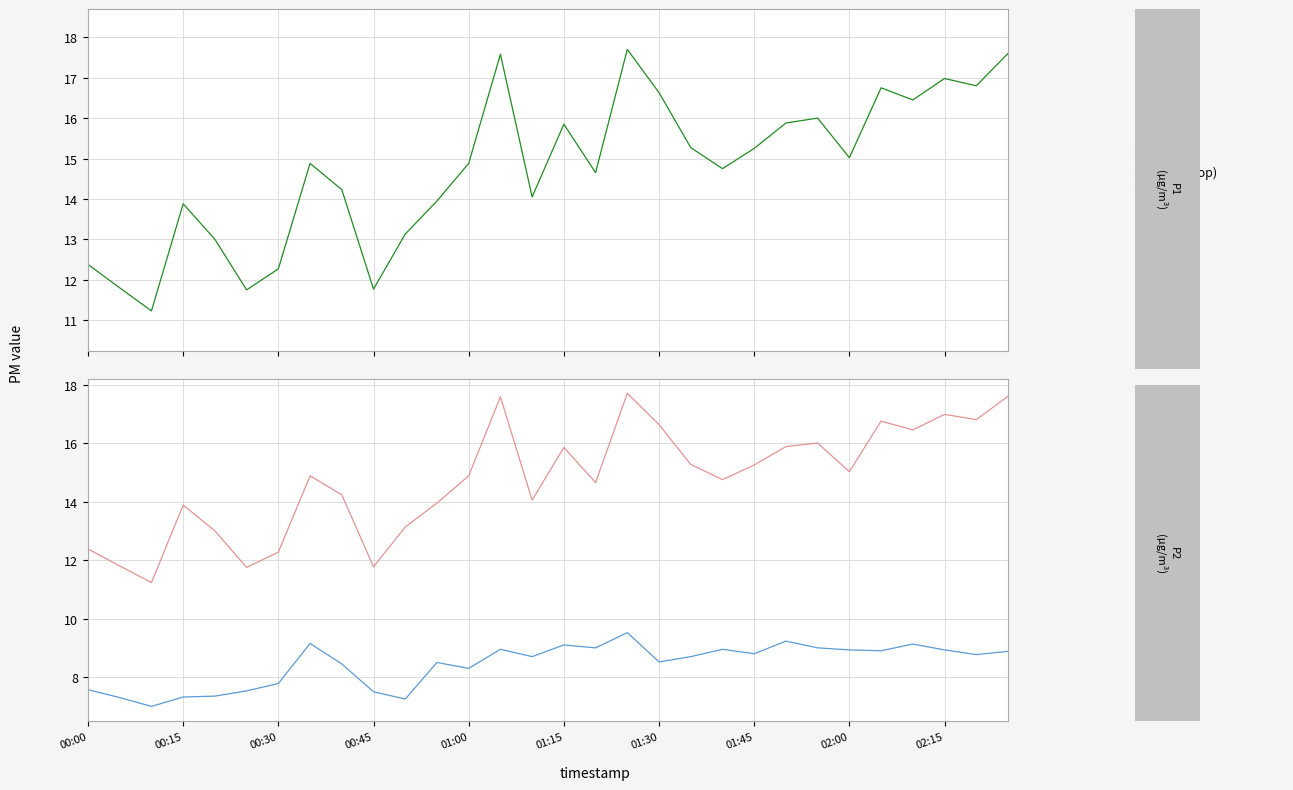

True or false: P2 has a value of 14.1 at 02:00.

False